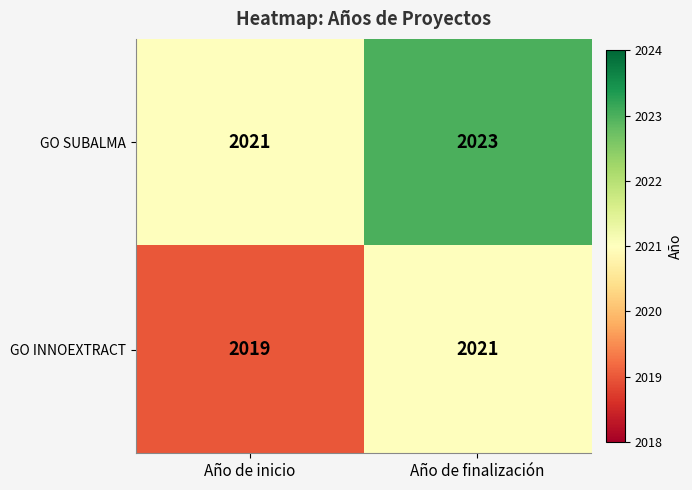

How many data points in GO INNOEXTRACT are less than 2021?

1